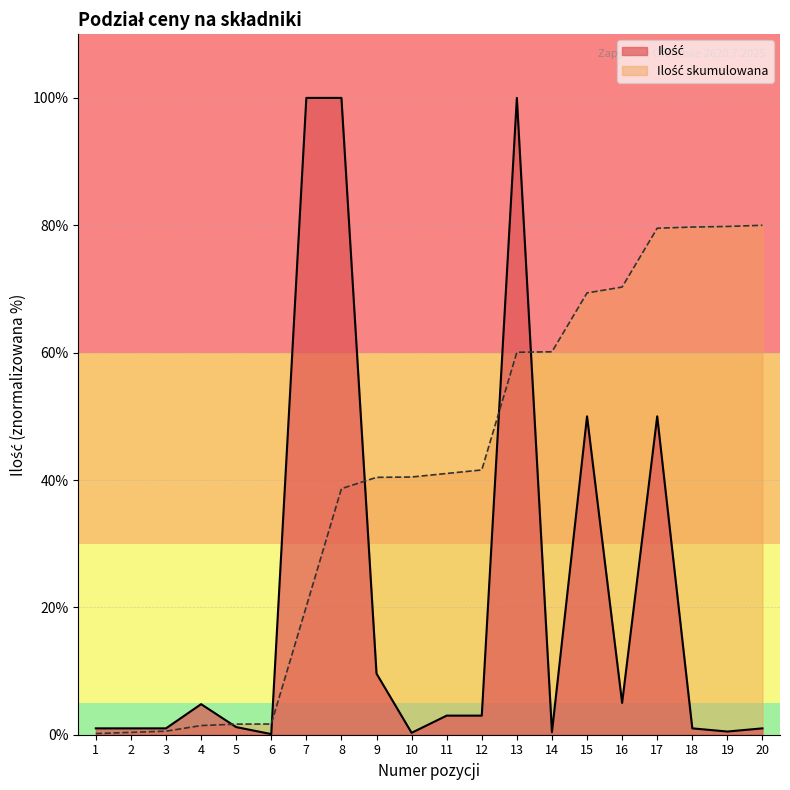

What is the difference between the values at 13 and 14?

99.6